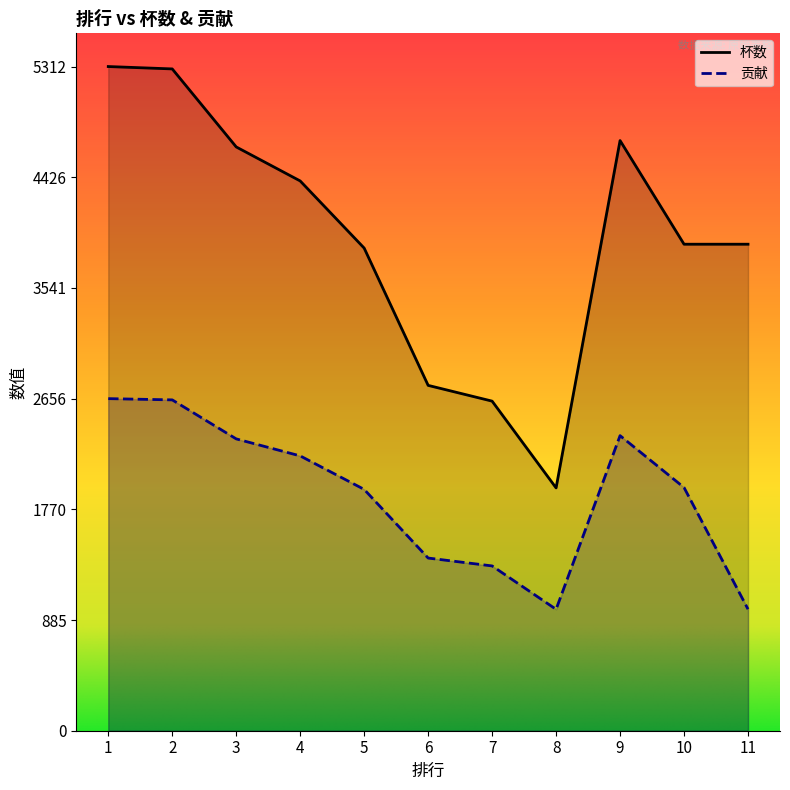

Reading left to right, what are all the values shown in this chart?

贡献: 1=2656	2=2646	3=2334	4=2198	5=1930	6=1381	7=1318	8=971	9=2360	10=1945	11=972
杯数: 1=5312	2=5293	3=4669	4=4397	5=3860	6=2762	7=2636	8=1942	9=4720	10=3891	11=3891